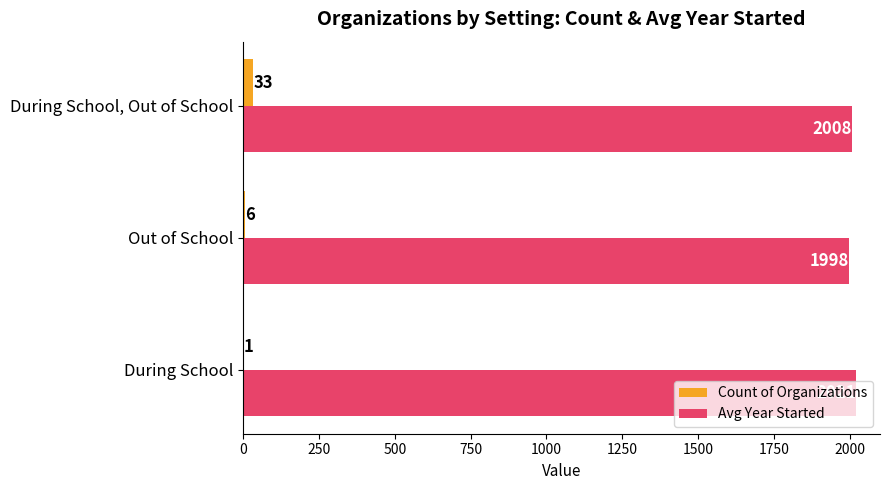

How many Count of Organizations values are between 1 and 33?

3